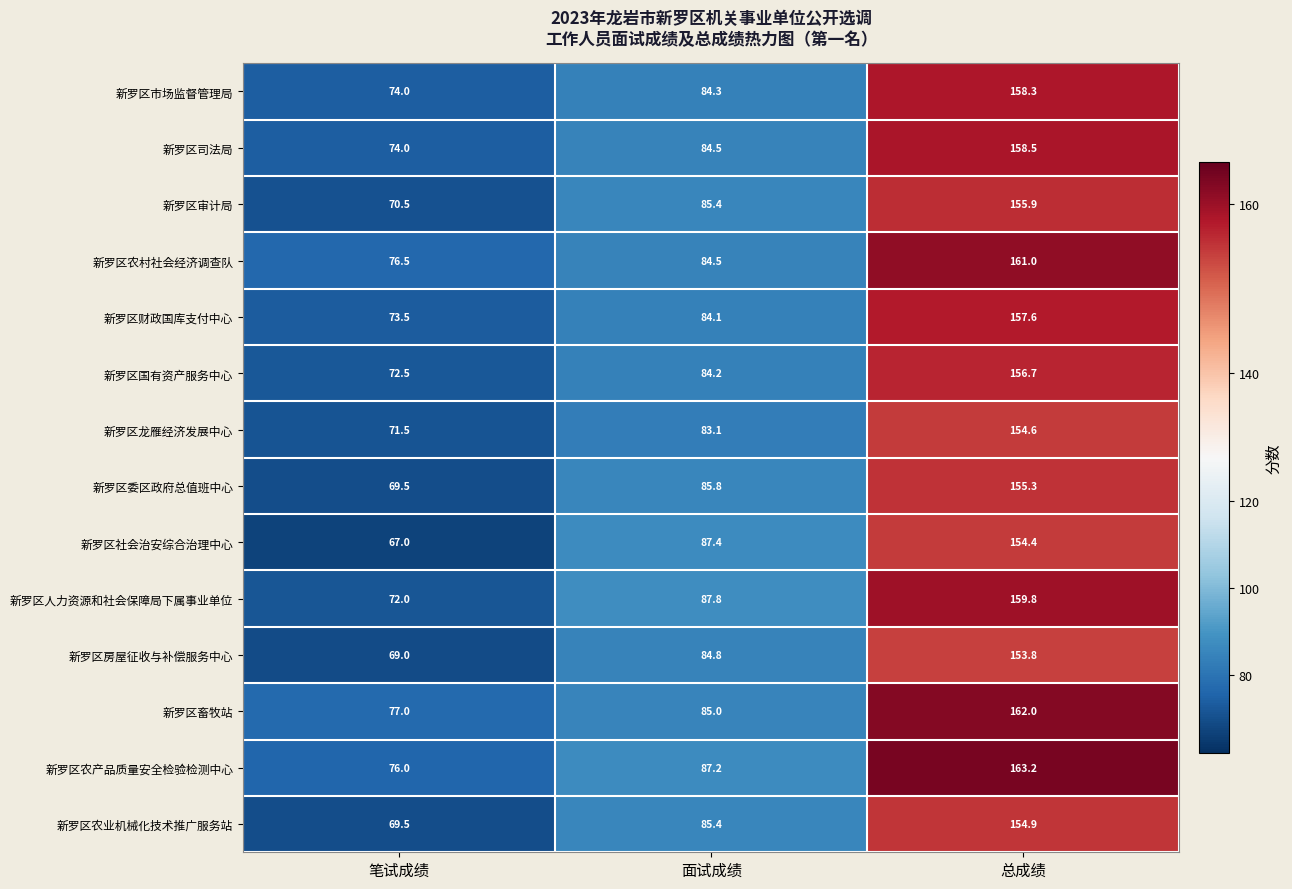

What is the sum of all 新罗区龙雁经济发展中心 values?

309.2